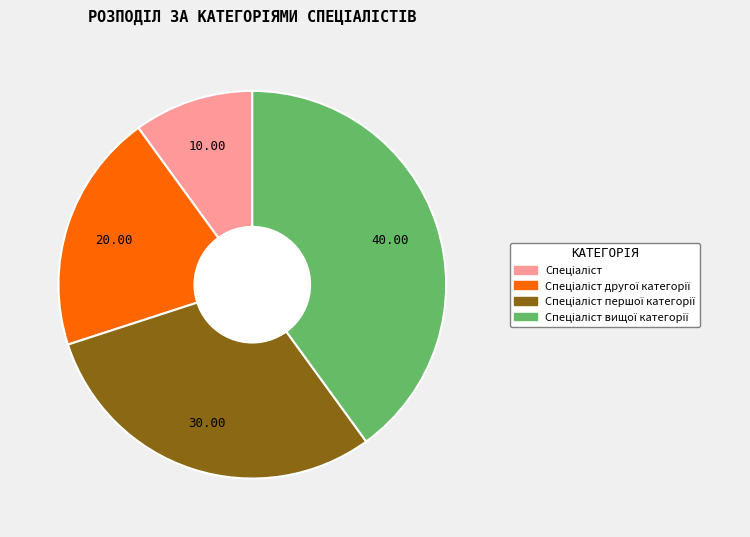

Is there any slice that represents more than half of the pie?

No